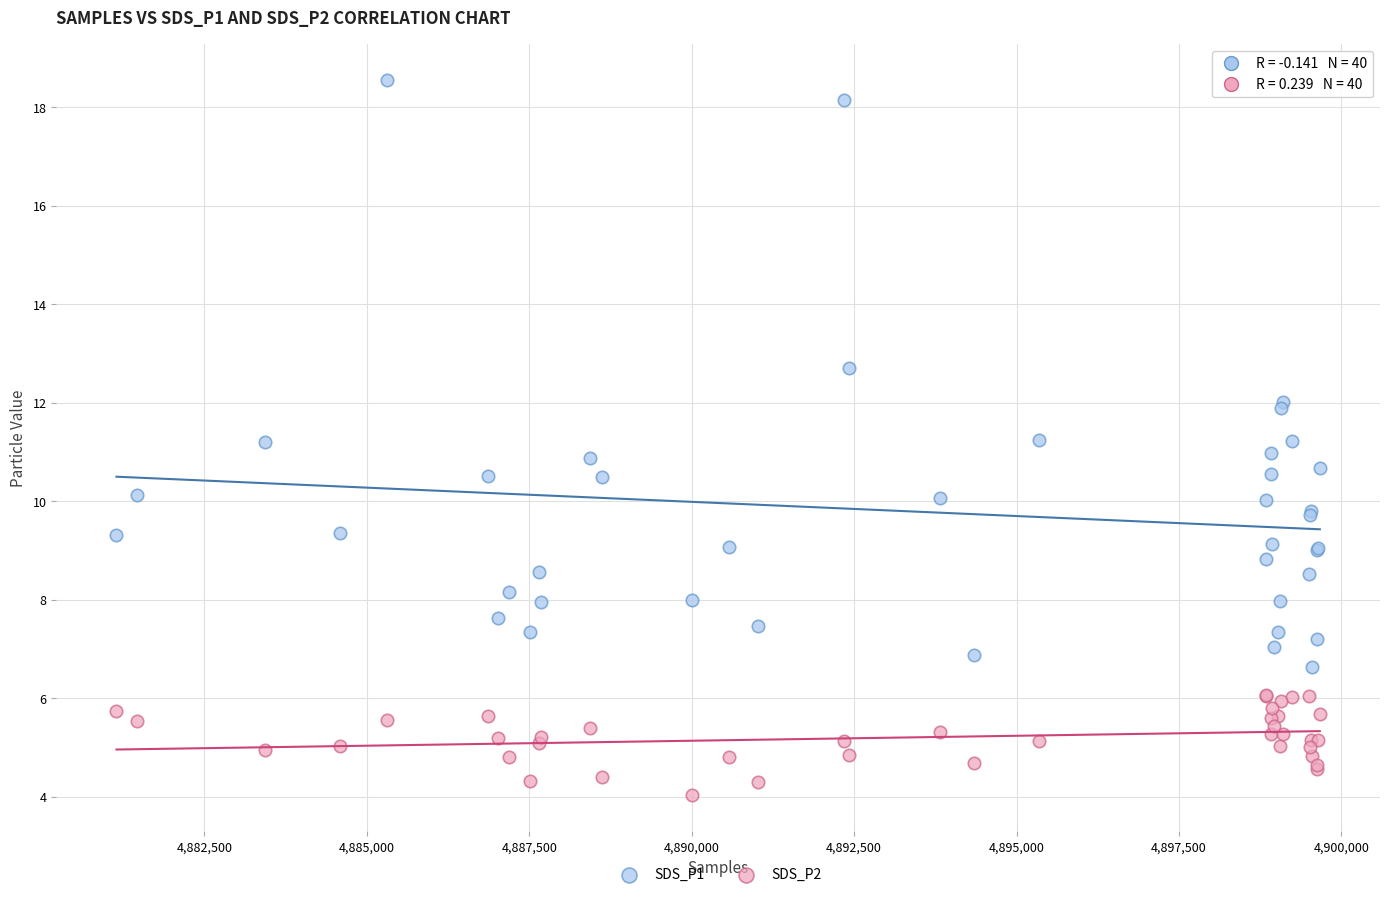

What is the X range (max minus min) for the scatter plot?

18521.0